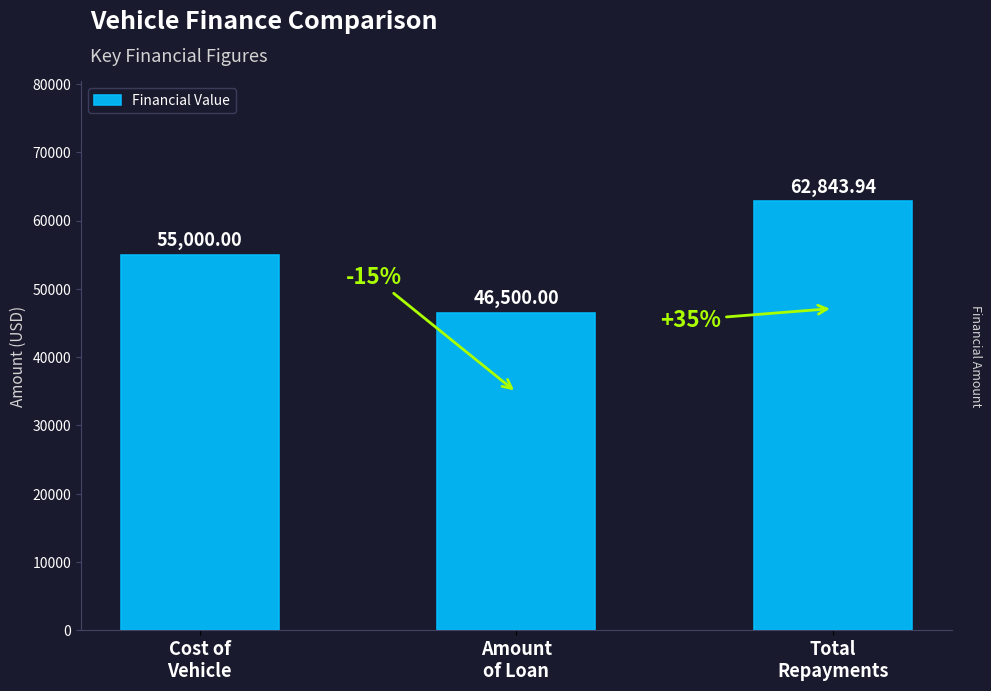

True or false: the data shows 62843.9 at Total
Repayments.

True